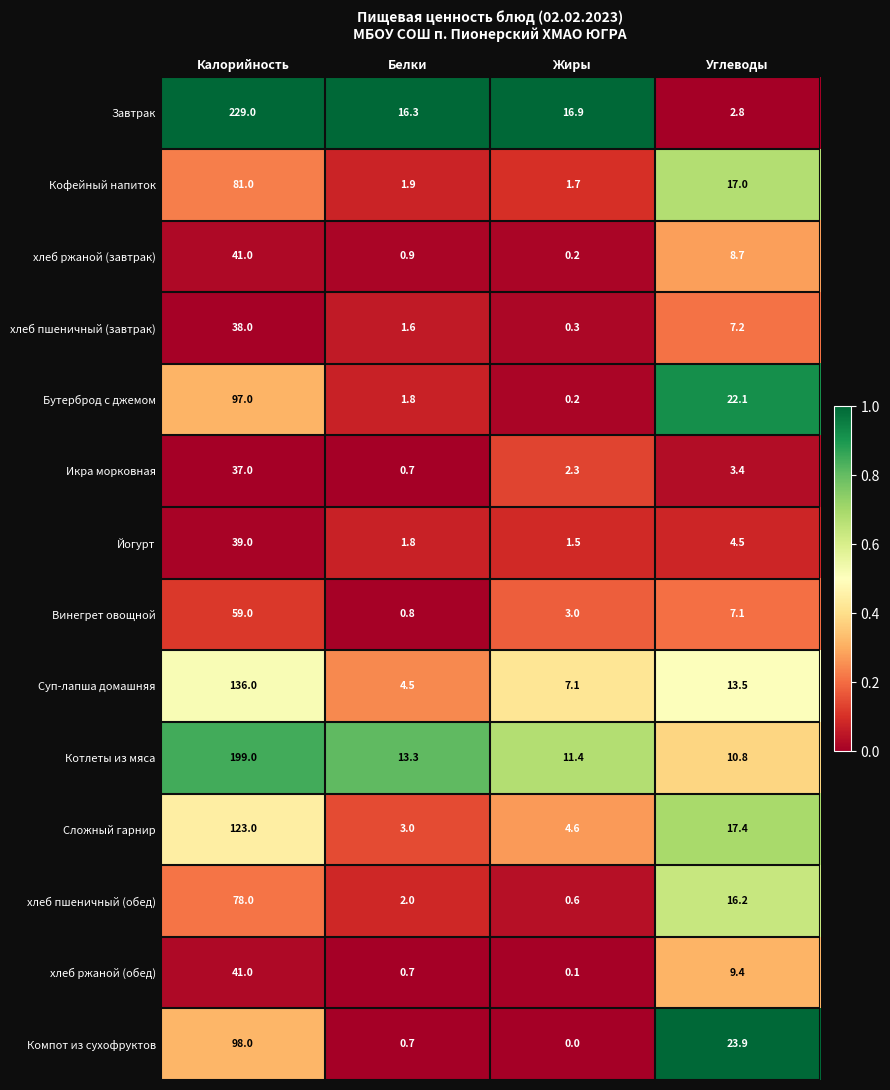

What is the sum of all Компот из сухофруктов values?

122.6